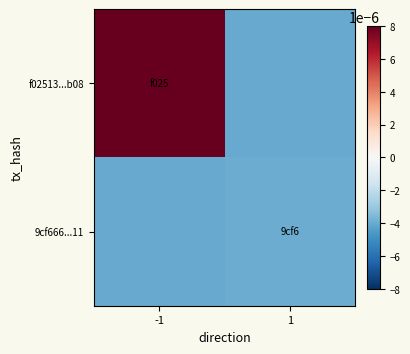

Reading left to right, transcribe all the data shown in this chart.

f02513...b08: -1=0.0	1=-0.0
9cf666...11: -1=-0.0	1=-0.0